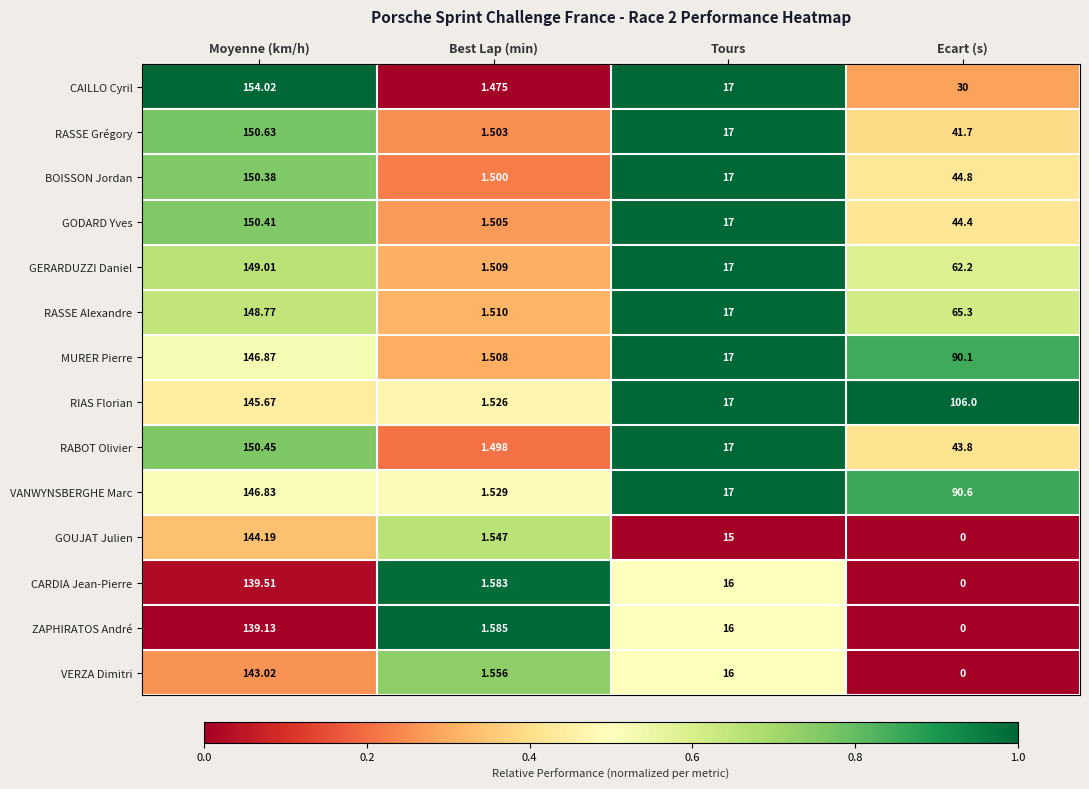

Which series changed the most between Moyenne (km/h) and Ecart (s)?

GOUJAT Julien